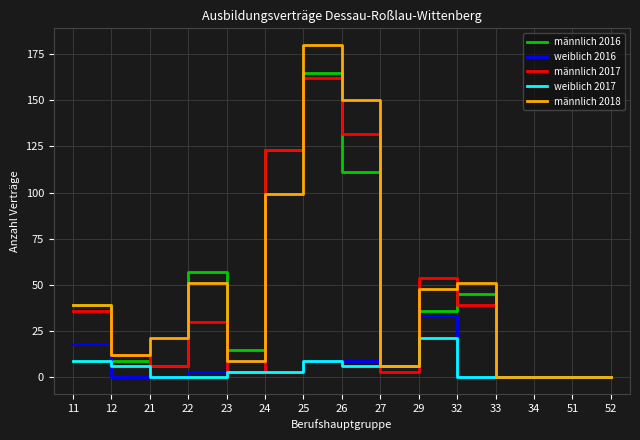

What is the average value of the männlich 2017 series?

40